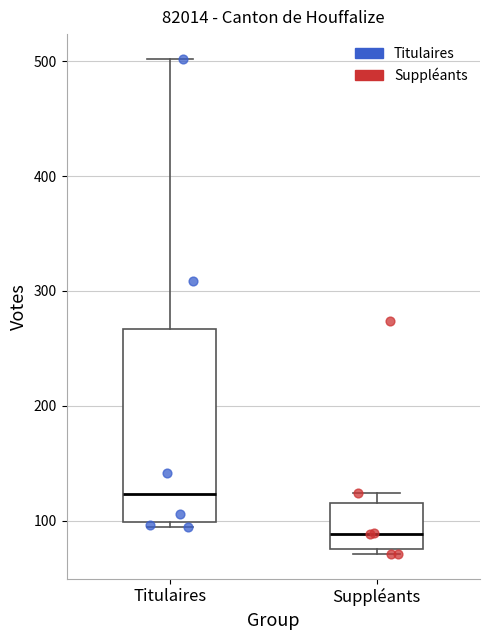

Which box is the tallest, from its lower edge to its upper edge?

Titulaires